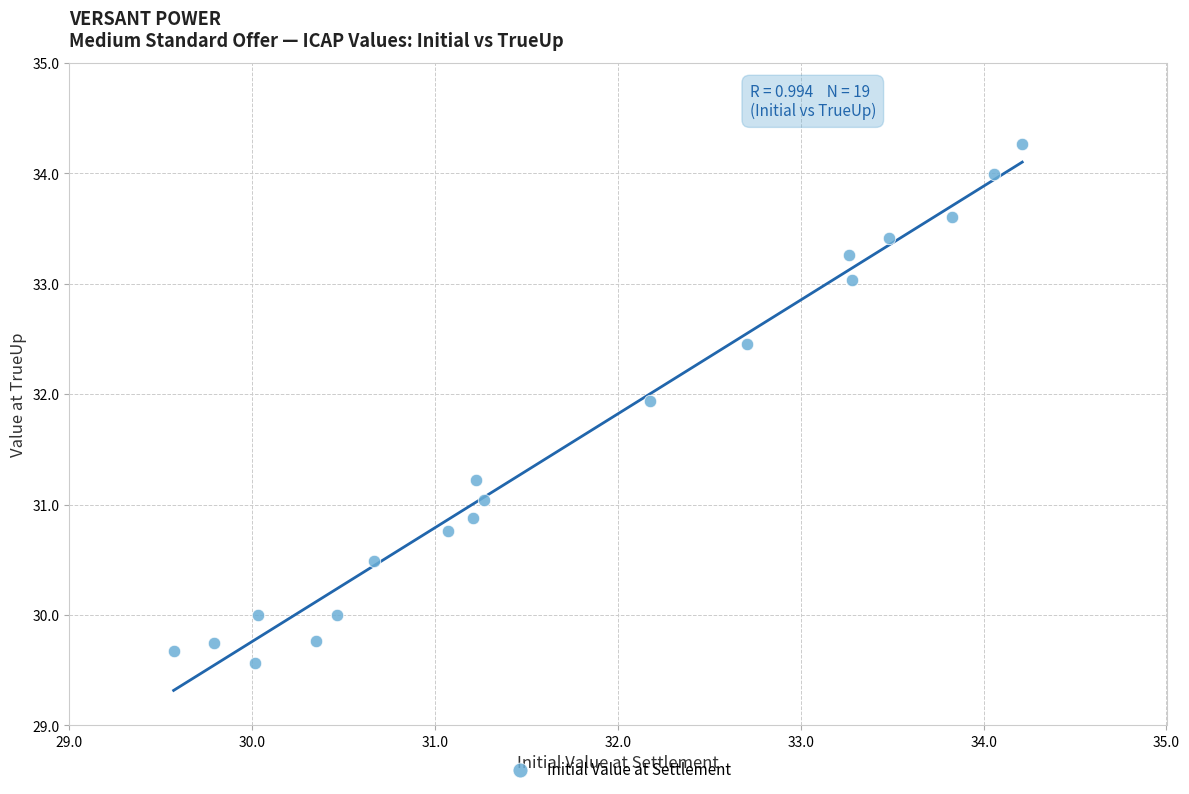

What is the range of Y values (max minus min)?

4.7